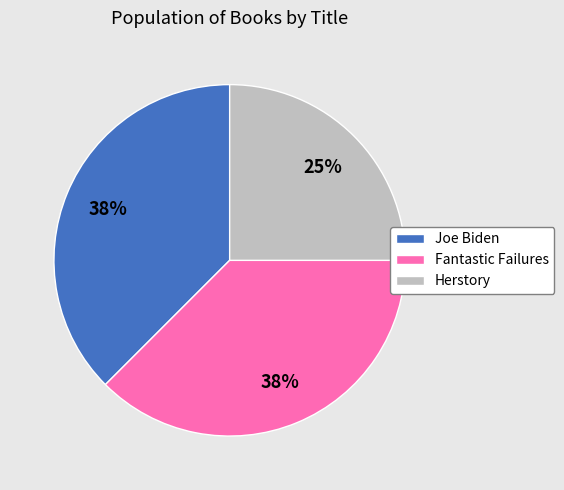

The Herstory slice represents 31% of the pie. True or false?

False